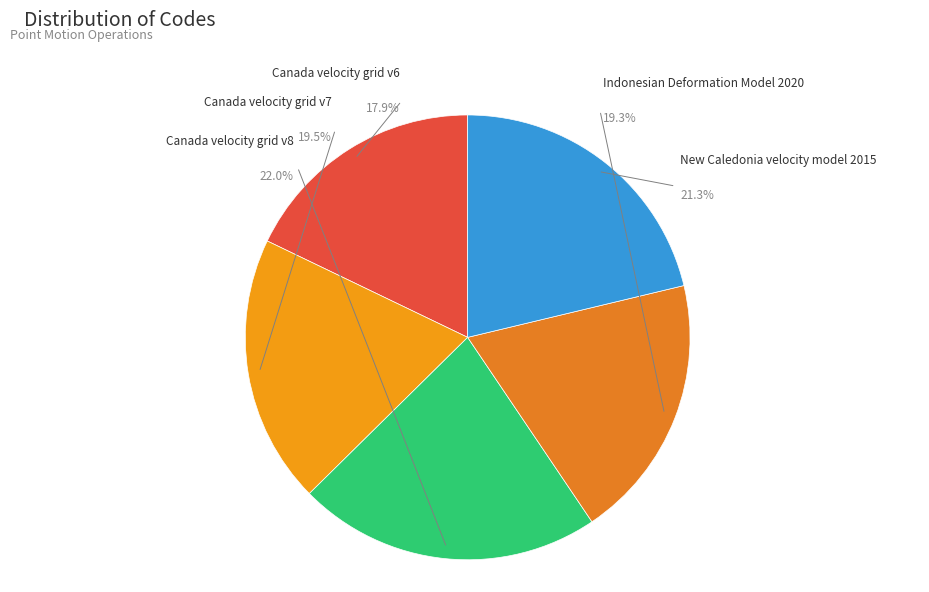

What percentage is the Canada velocity grid v6 slice, to the nearest percent?

18%